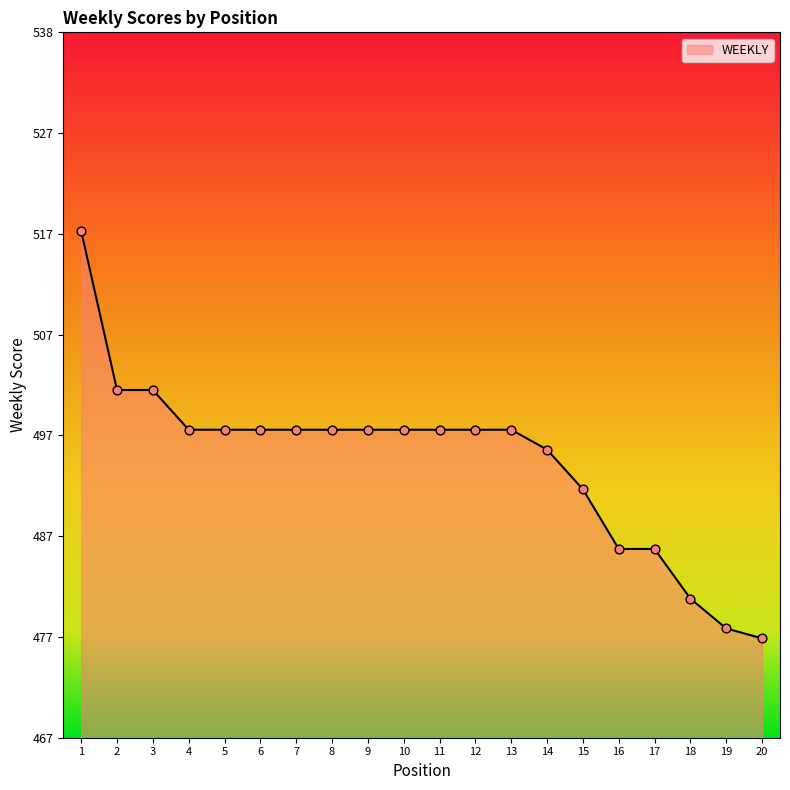

Approximately how many times larger is the value at 17 compared to 11?

1.0